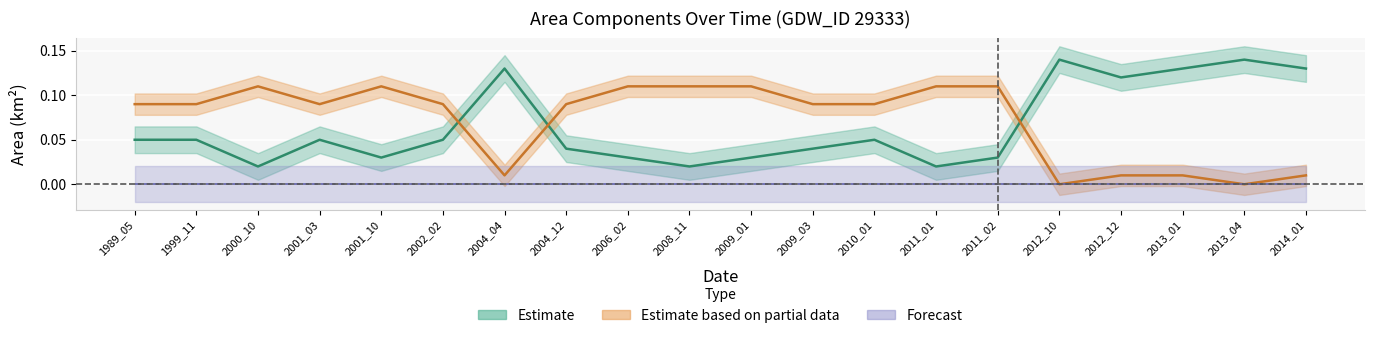

How many lines are shown in the chart?

2